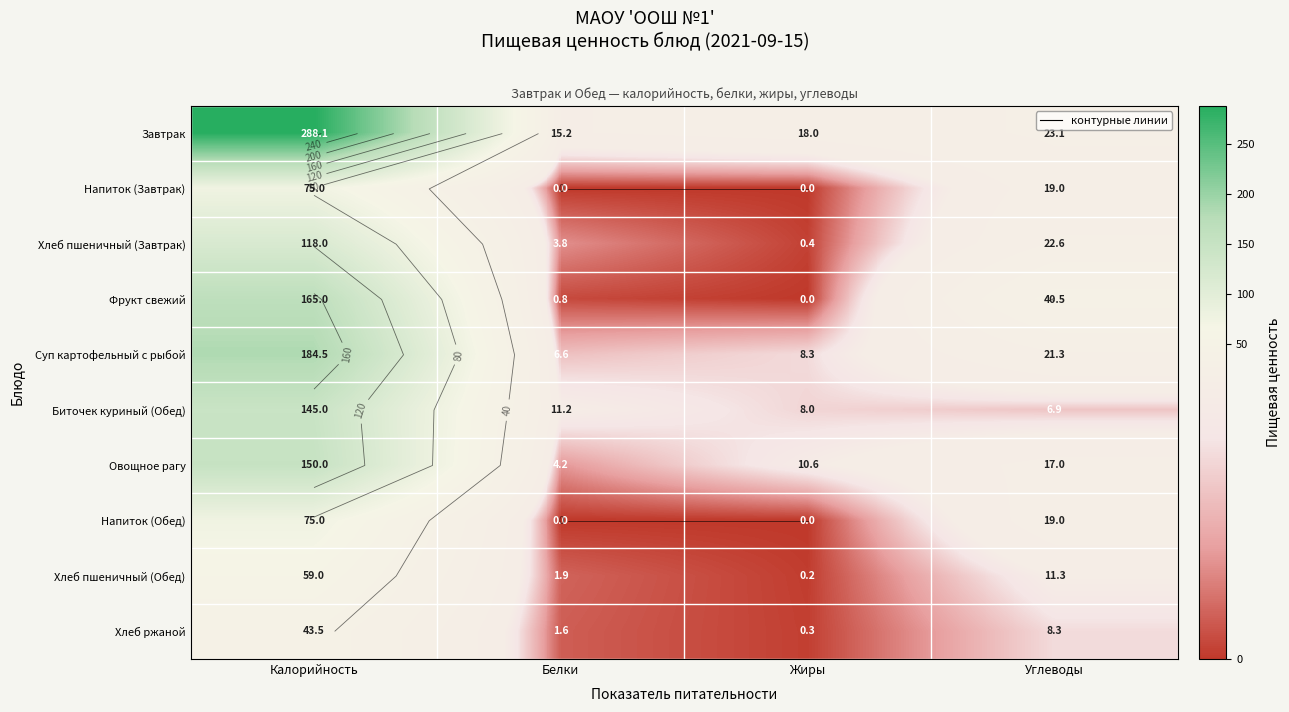

List the labels in order of Хлеб пшеничный (Завтрак) value, largest first.

Калорийность, Углеводы, Белки, Жиры